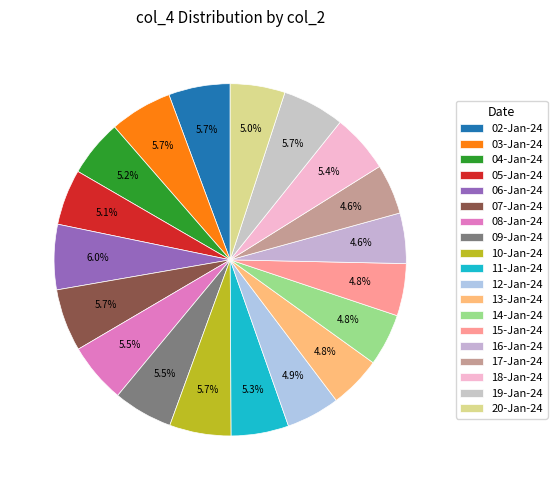

Is there any slice that represents more than half of the pie?

No